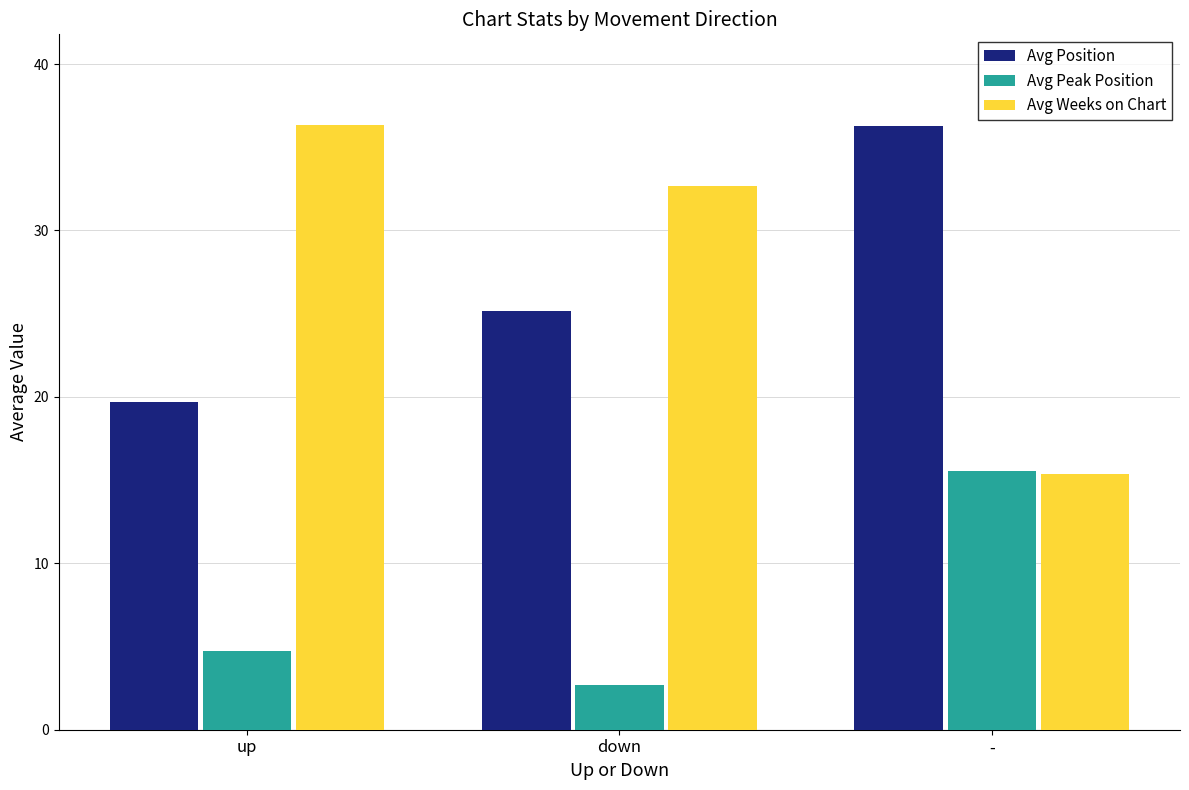

How many groups of bars are there?

3